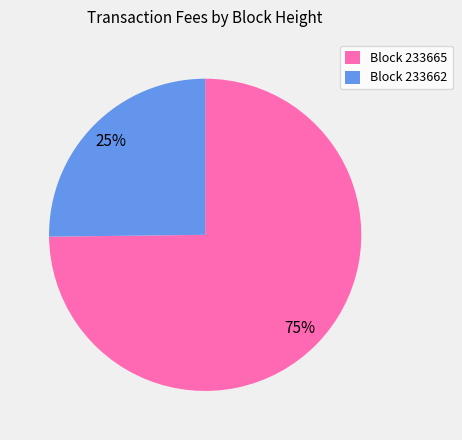

Rank the categories by value from highest to lowest.

Block 233665, Block 233662